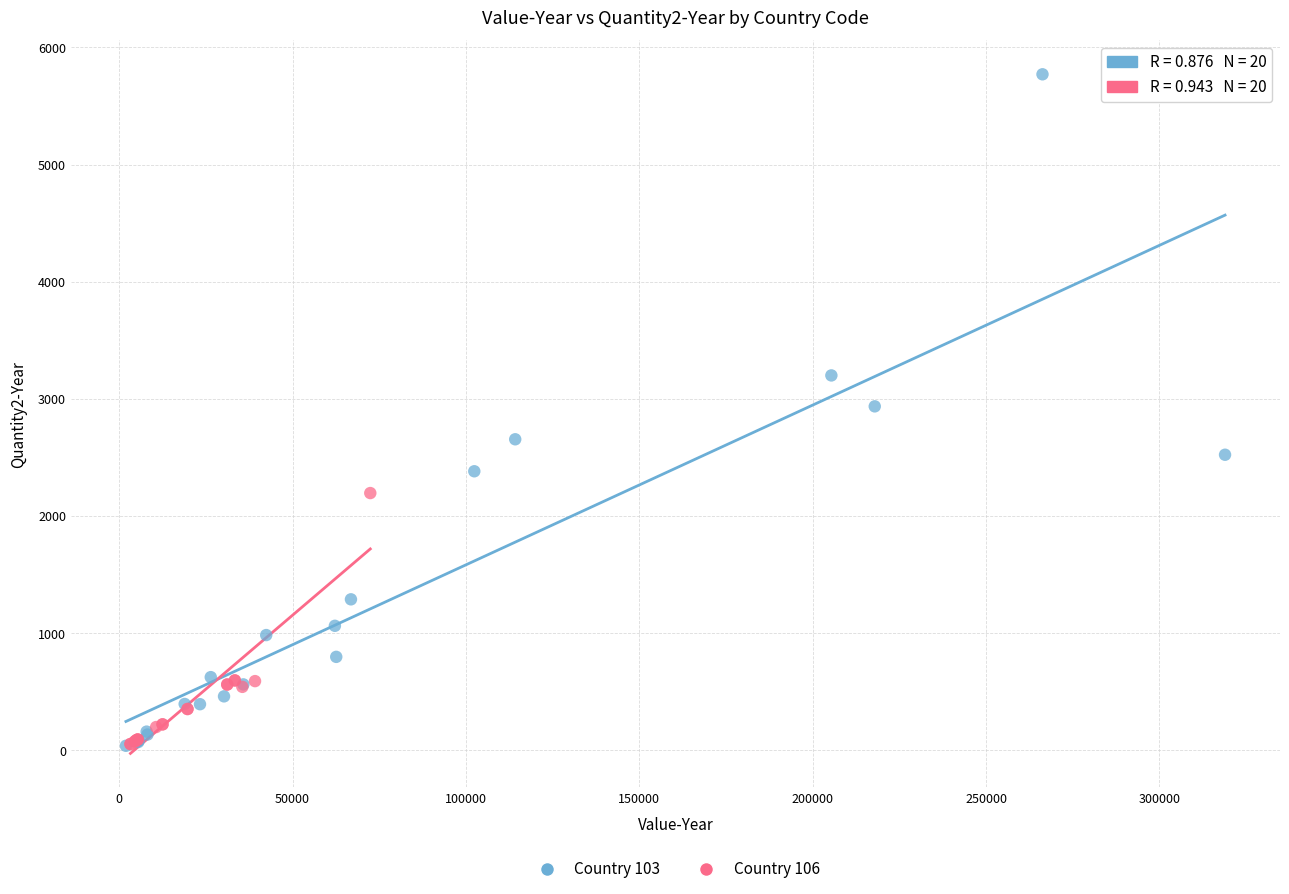

Which series has the widest spread of Y values?

Country 103